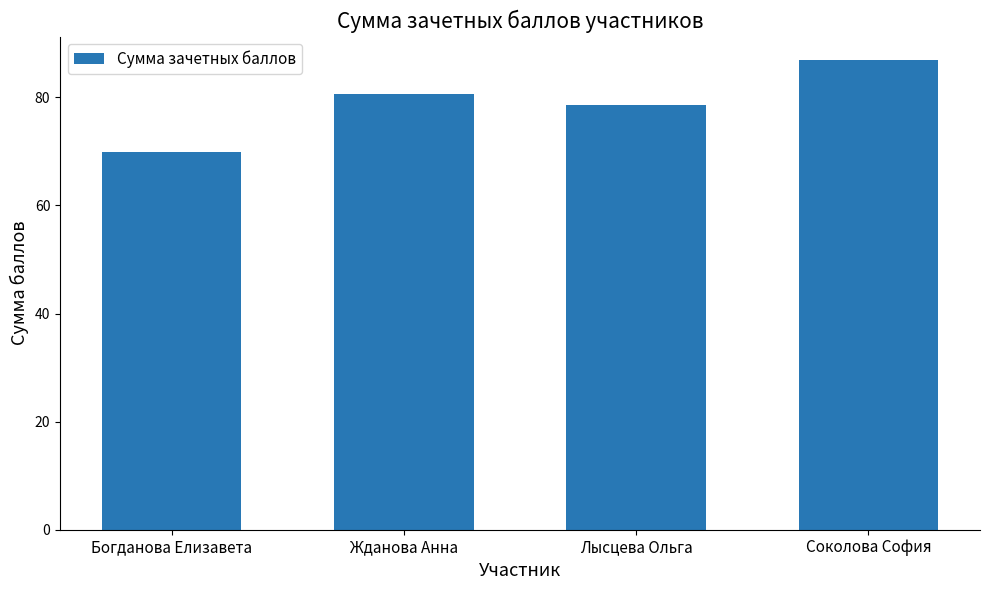

What is the approximate value at Лысцева Ольга?

78.6